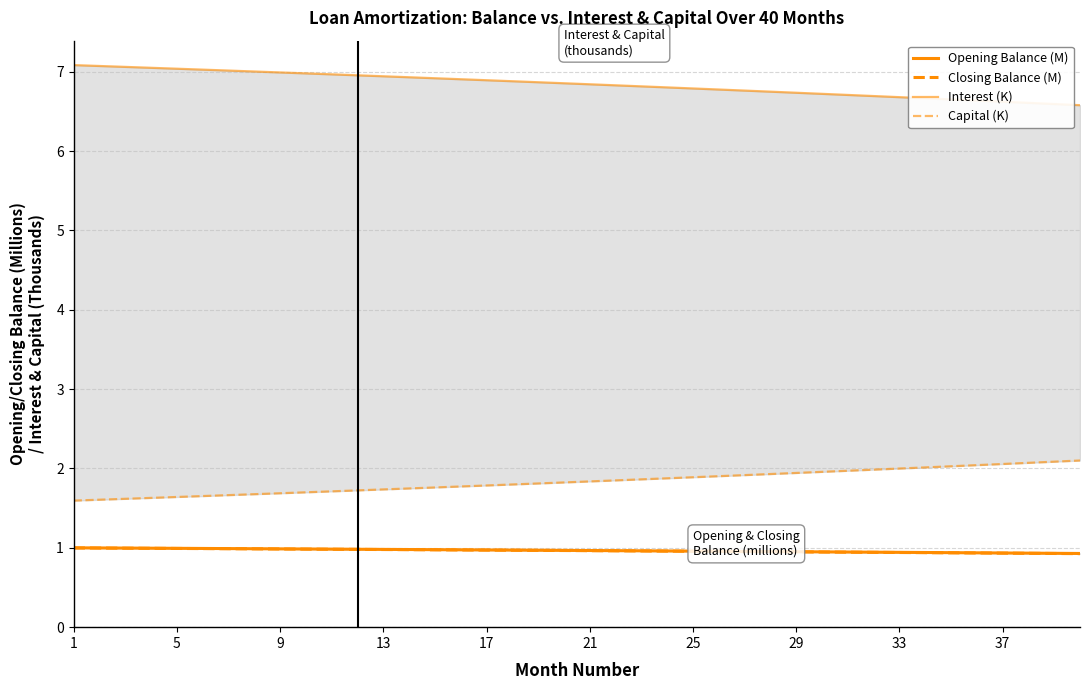

What is the greatest value displayed?

7.1